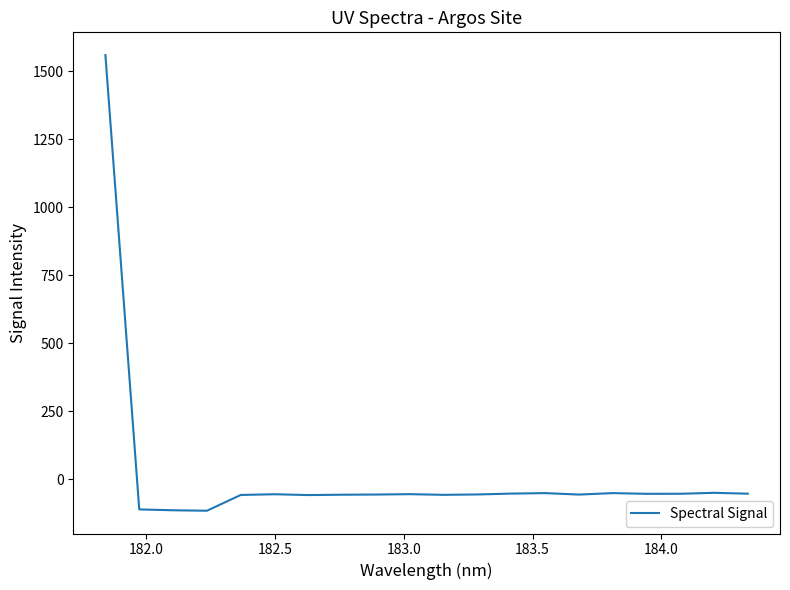

What is the difference between the maximum and minimum values?

1674.8